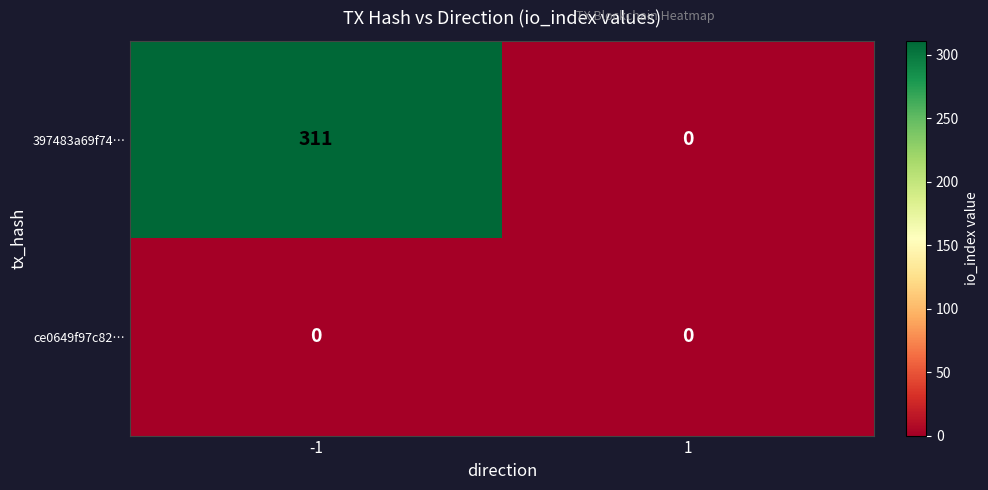

How many series are shown in this chart?

2